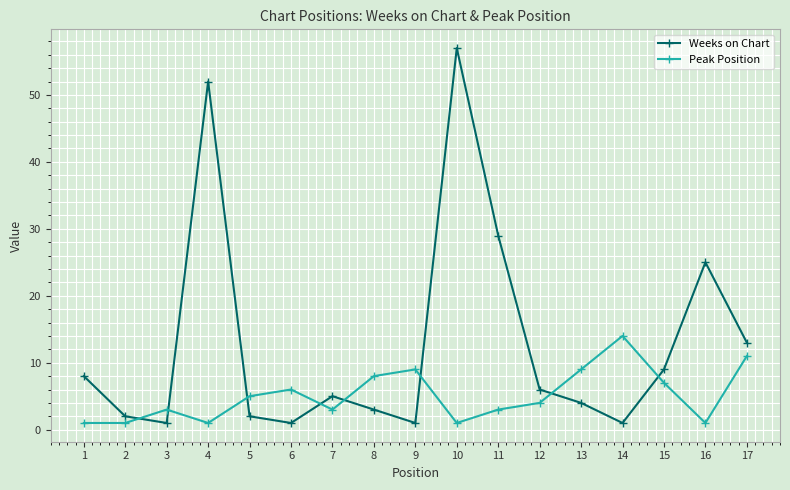

In Weeks on Chart, how many points are higher than both neighbors (excluding endpoints)?

4